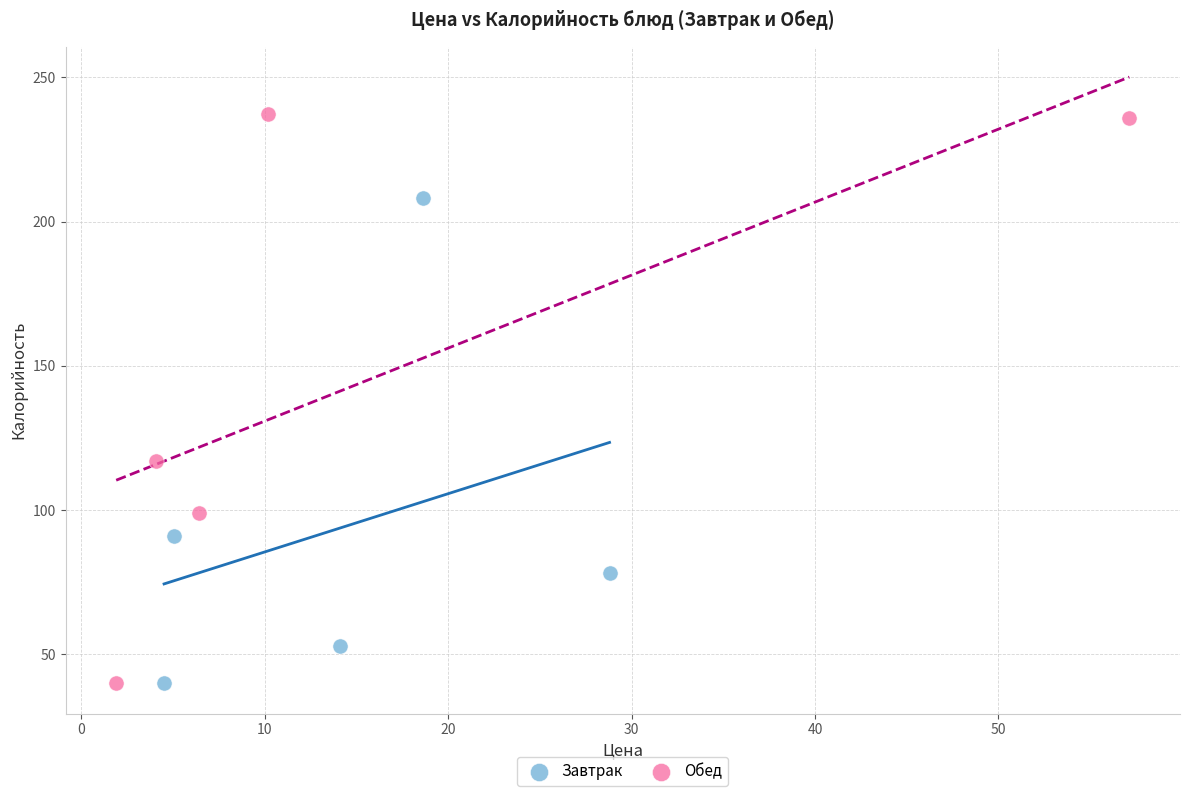

Which series reaches the maximum Y coordinate?

Обед